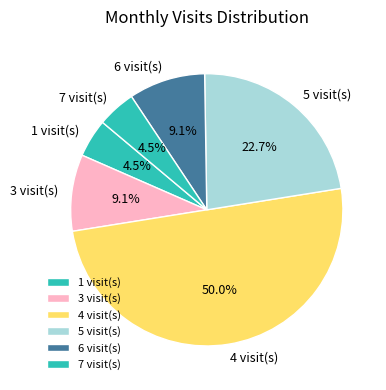

To the nearest percent, what is the average slice percentage?

17%